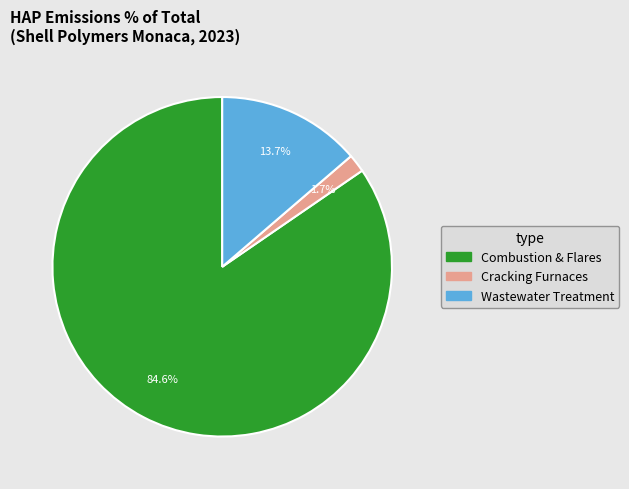

How many slices are in this pie chart?

3